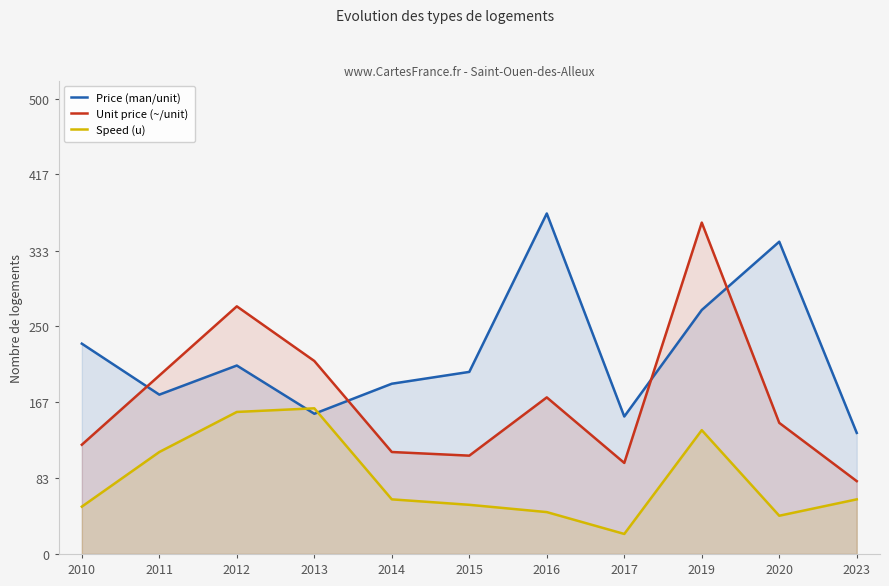

Which category has the lowest value across all series?

2017